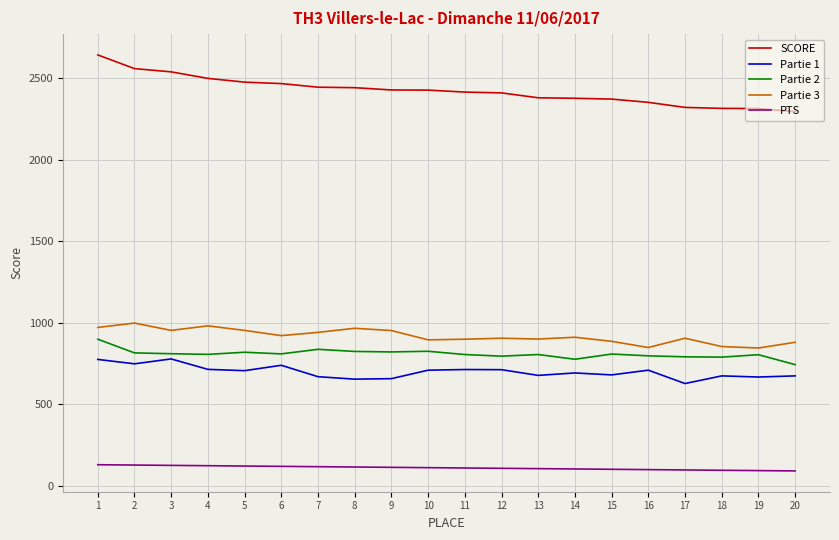

At 8, list the series in order from smallest to largest.

PTS, Partie 1, Partie 2, Partie 3, SCORE